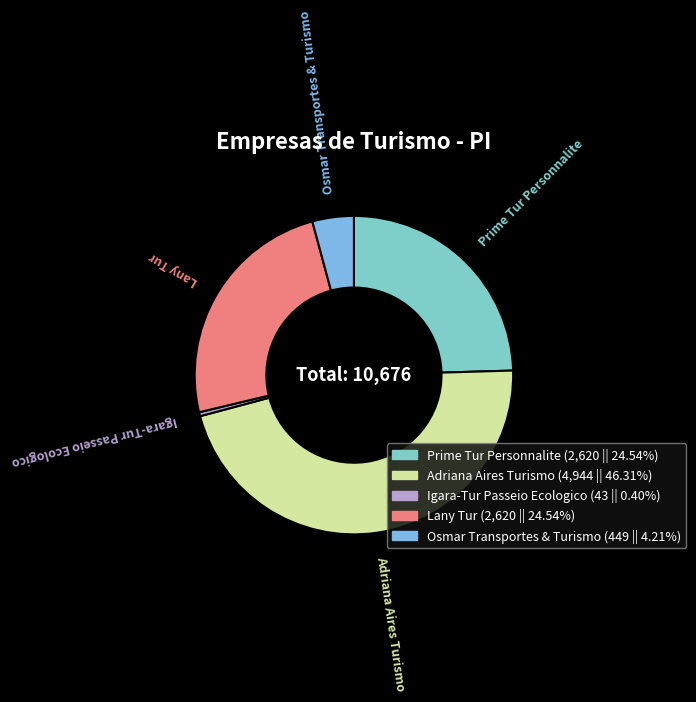

Is it true that Prime Tur Personnalite is 25% of the pie?

True